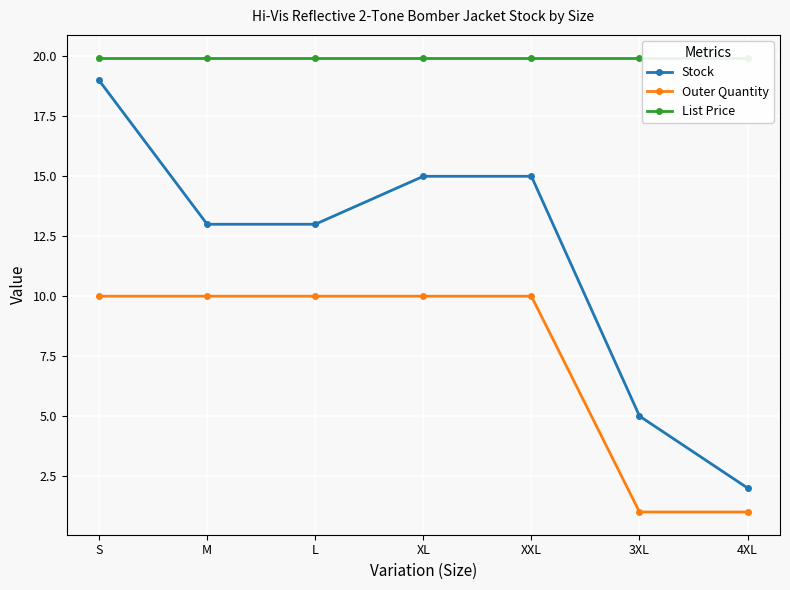

True or false: Outer Quantity and Stock cross at least once.

False